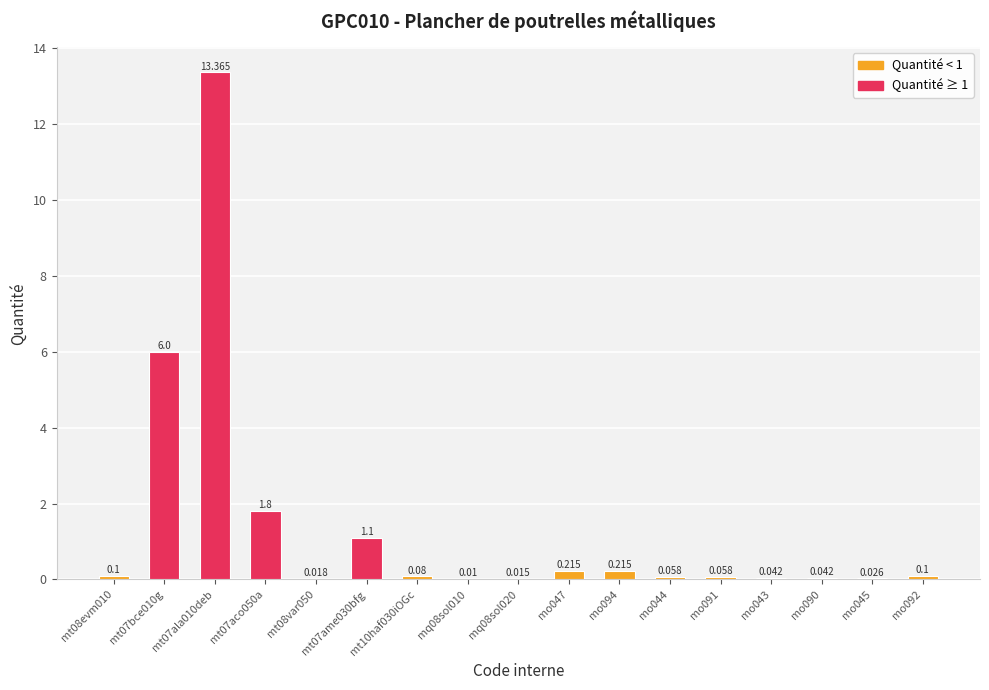

Reading left to right, what are all the values shown in this chart?

0.1	6.0	13.4	1.8	0.0	1.1	0.1	0.0	0.0	0.2	0.2	0.1	0.1	0.0	0.0	0.0	0.1